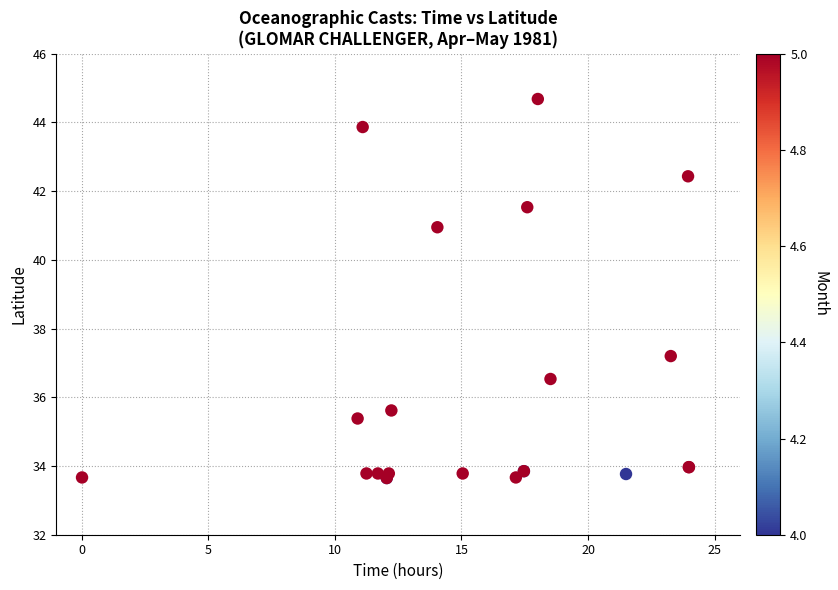

What Y value in the scatter plot is closest to 39?

37.2